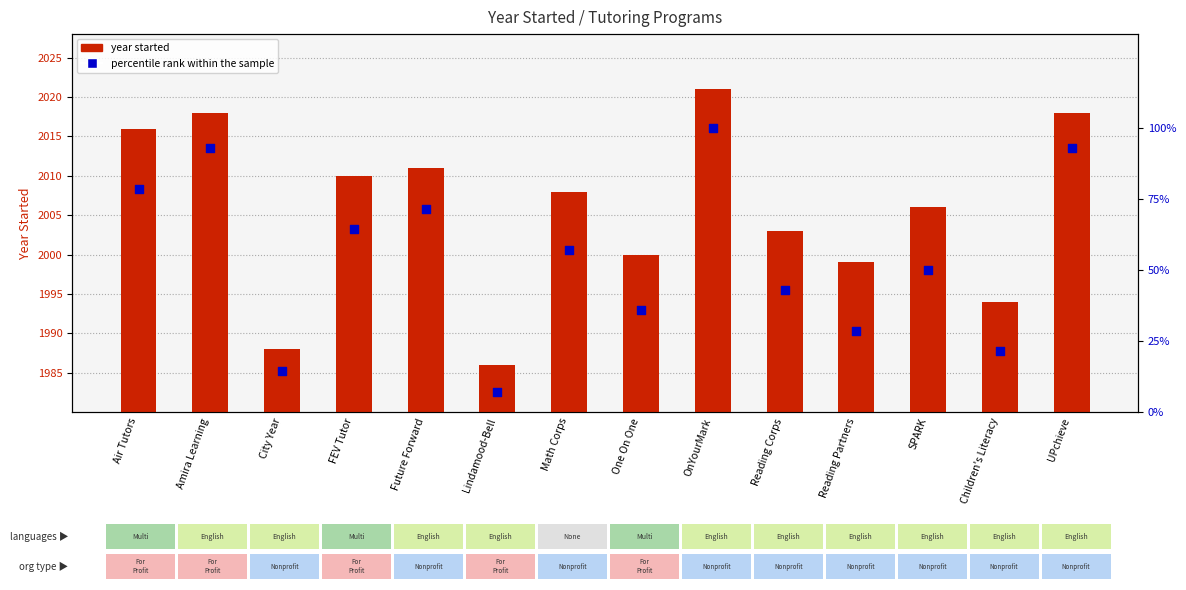

What are all the series names shown in the legend?

year started, percentile rank within the sample